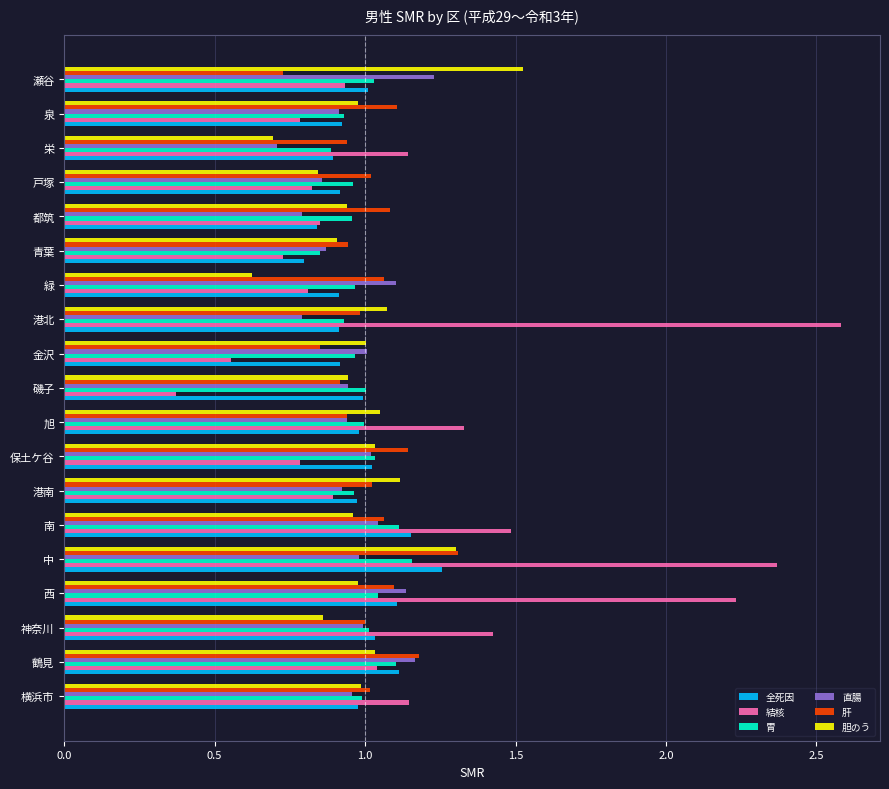

Which label corresponds to the largest value in the chart?

港北